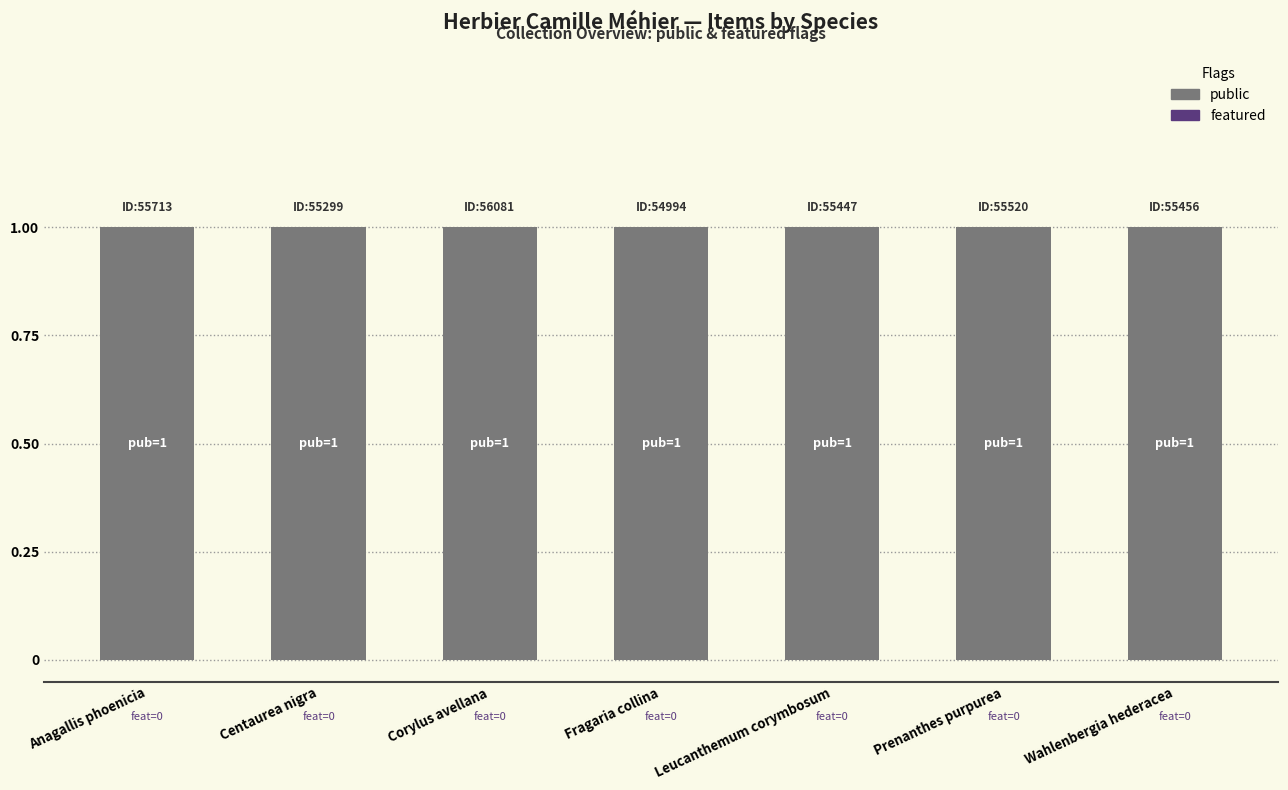

Which series has the largest total across all categories?

public